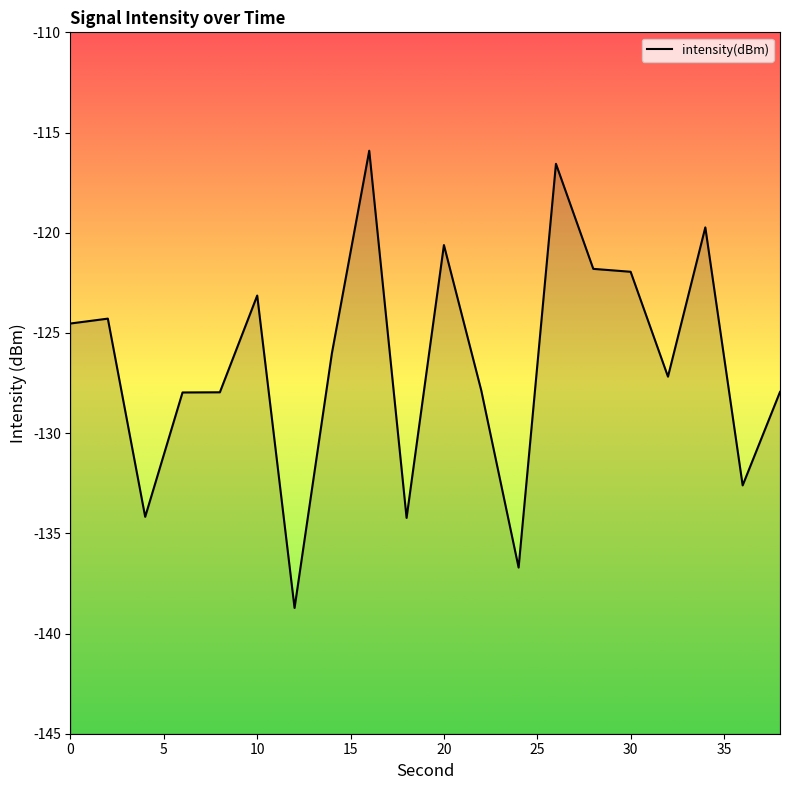

Is it true that the value at 20 is -36.4?

False